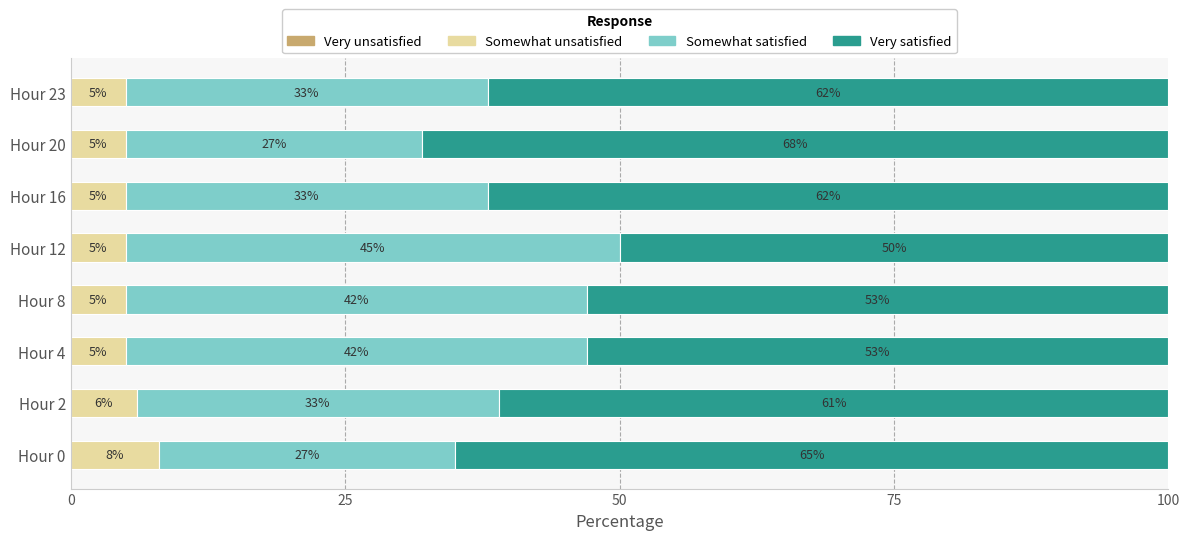

What is the highest value of the Somewhat unsatisfied series?

8